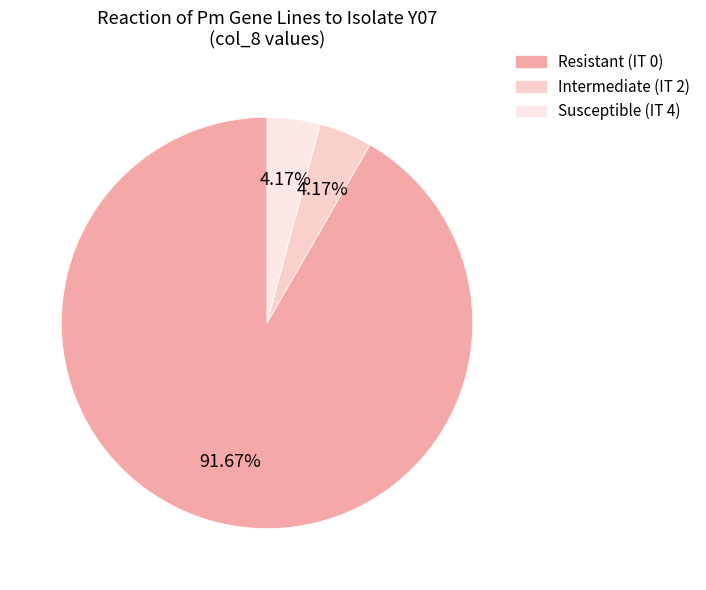

How many segments does this pie chart have?

3